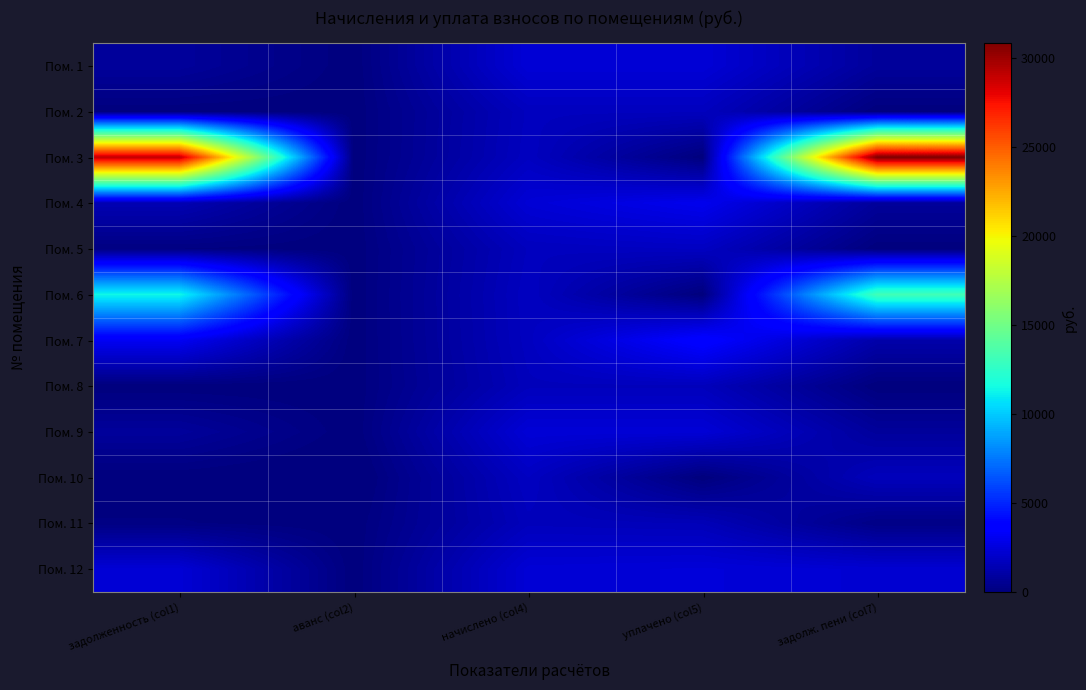

Reading left to right, list all the values displayed in this chart.

Пом. 1: задолженность (col1)=794.3	аванс (col2)=0.0	начислено (col4)=2382.9	уплачено (col5)=2382.9	задолж. пени (col7)=794.3
Пом. 2: задолженность (col1)=0.0	аванс (col2)=-0.1	начислено (col4)=1719.4	уплачено (col5)=1719.3	задолж. пени (col7)=0.0
Пом. 3: задолженность (col1)=29067.7	аванс (col2)=0.0	начислено (col4)=1781.7	уплачено (col5)=0.0	задолж. пени (col7)=30849.3
Пом. 4: задолженность (col1)=1454.4	аванс (col2)=0.0	начислено (col4)=2338.9	уплачено (col5)=3013.7	задолж. пени (col7)=779.6
Пом. 5: задолженность (col1)=119.6	аванс (col2)=0.0	начислено (col4)=1701.0	уплачено (col5)=1820.6	задолж. пени (col7)=0.0
Пом. 6: задолженность (col1)=11399.6	аванс (col2)=0.0	начислено (col4)=1792.7	уплачено (col5)=0.0	задолж. пени (col7)=13192.3
Пом. 7: задолженность (col1)=3166.7	аванс (col2)=0.0	начислено (col4)=1759.7	уплачено (col5)=3737.2	задолж. пени (col7)=1189.2
Пом. 8: задолженность (col1)=0.0	аванс (col2)=0.0	начислено (col4)=1653.4	уплачено (col5)=1653.4	задолж. пени (col7)=0.0
Пом. 9: задолженность (col1)=789.4	аванс (col2)=0.0	начислено (col4)=2368.2	уплачено (col5)=2368.2	задолж. пени (col7)=789.4
Пом. 10: задолженность (col1)=0.0	аванс (col2)=-152.3	начислено (col4)=1811.0	уплачено (col5)=0.0	задолж. пени (col7)=1658.7
Пом. 11: задолженность (col1)=137.1	аванс (col2)=0.0	начислено (col4)=1649.7	уплачено (col5)=1556.6	задолж. пени (col7)=230.1
Пом. 12: задолженность (col1)=2342.6	аванс (col2)=0.0	начислено (col4)=2342.6	уплачено (col5)=2432.1	задолж. пени (col7)=2253.0